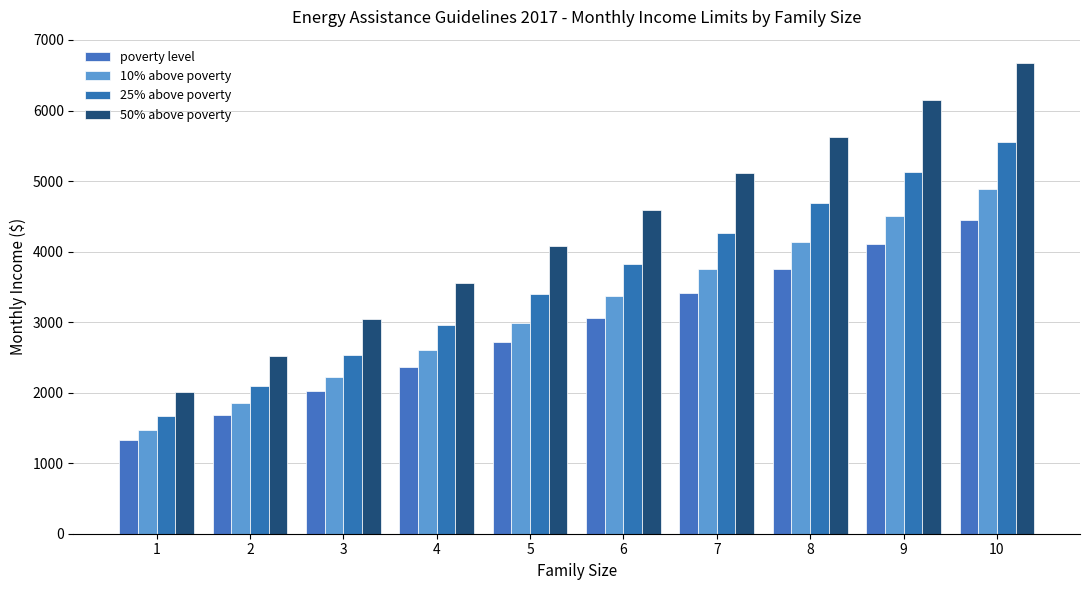

What is the spread (max minus min) of values at 1?

668